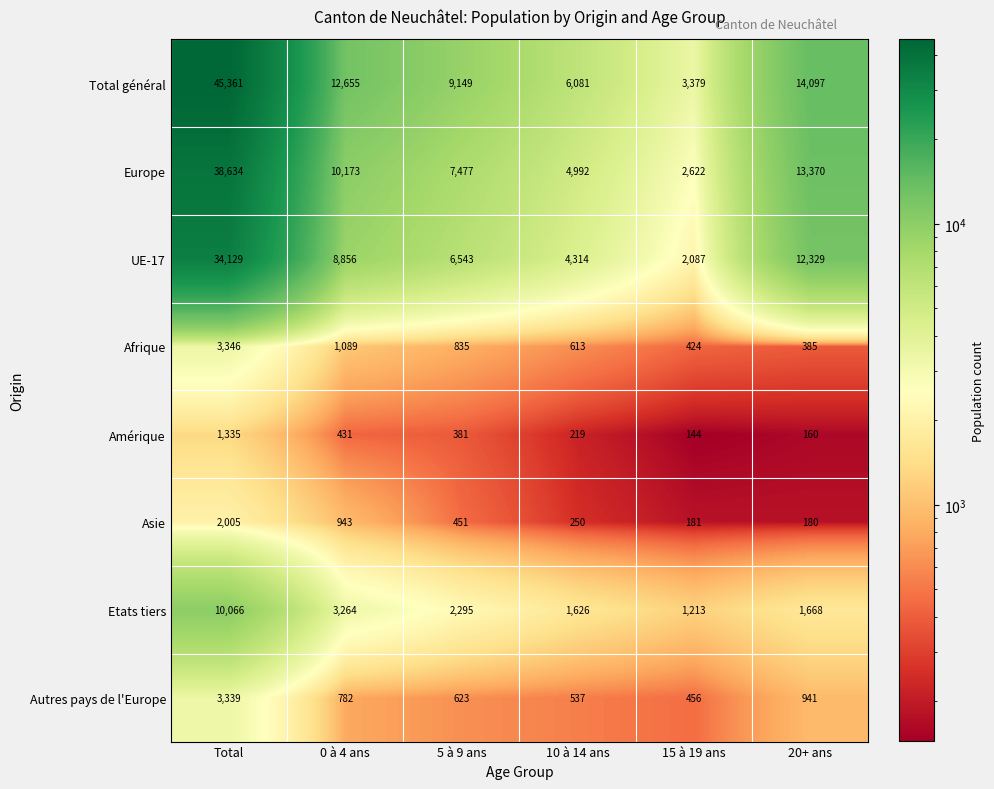

How many data points does each series have?

6